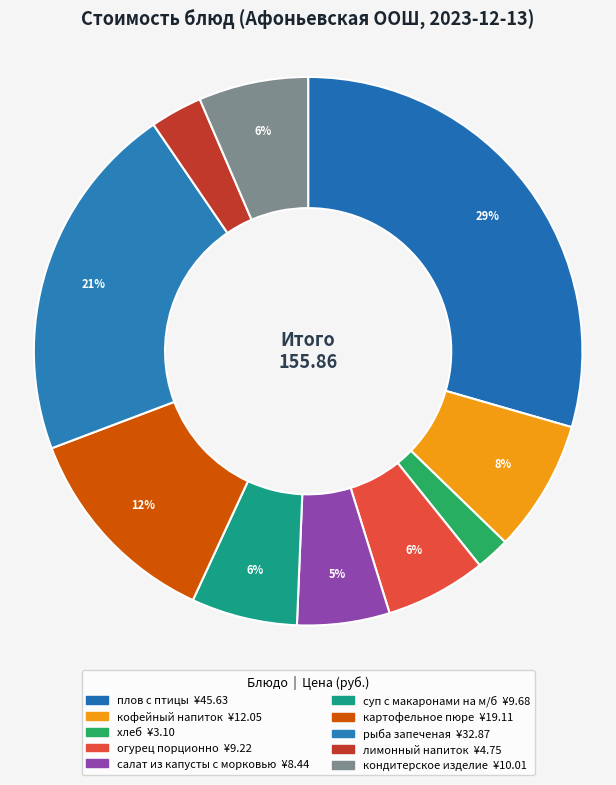

How many segments does this pie chart have?

10